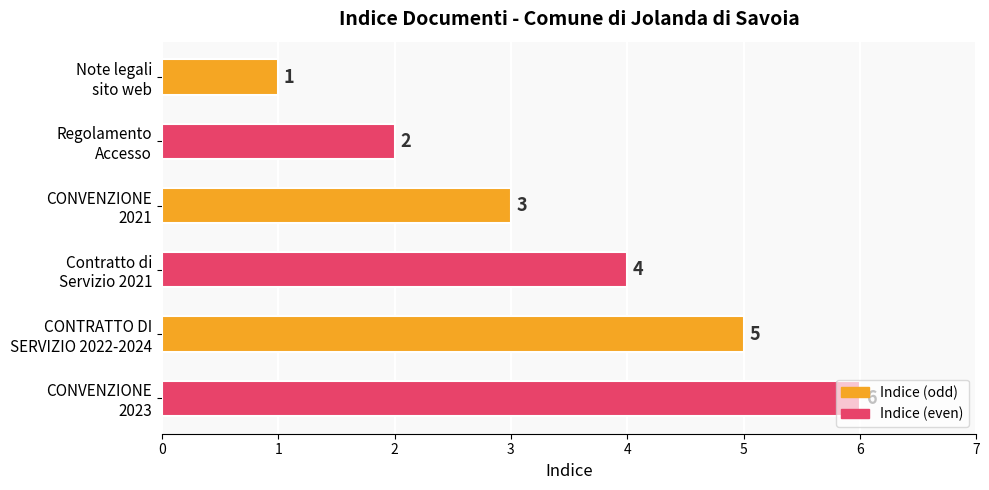

Rank the categories by value from highest to lowest.

CONVENZIONE
2023, CONTRATTO DI
SERVIZIO 2022-2024, Contratto di
Servizio 2021, CONVENZIONE
2021, Regolamento
Accesso, Note legali
sito web